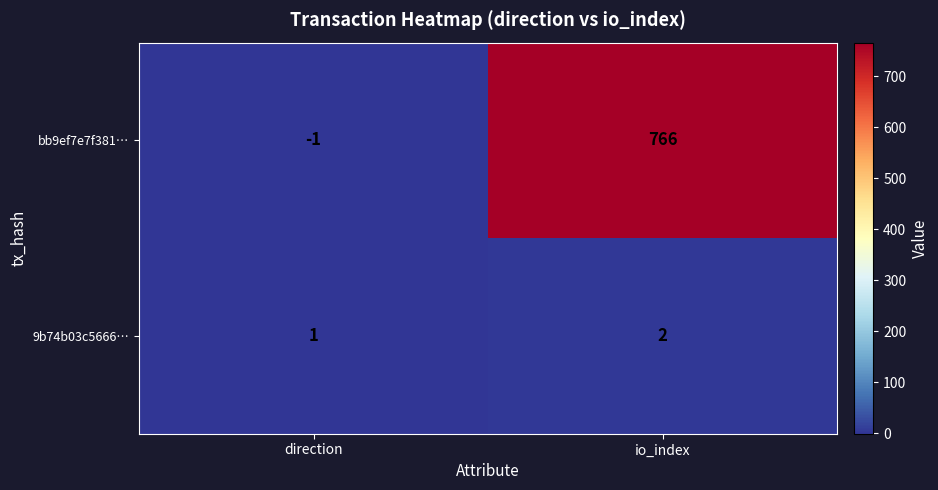

At which category does the chart reach its minimum across all series?

direction